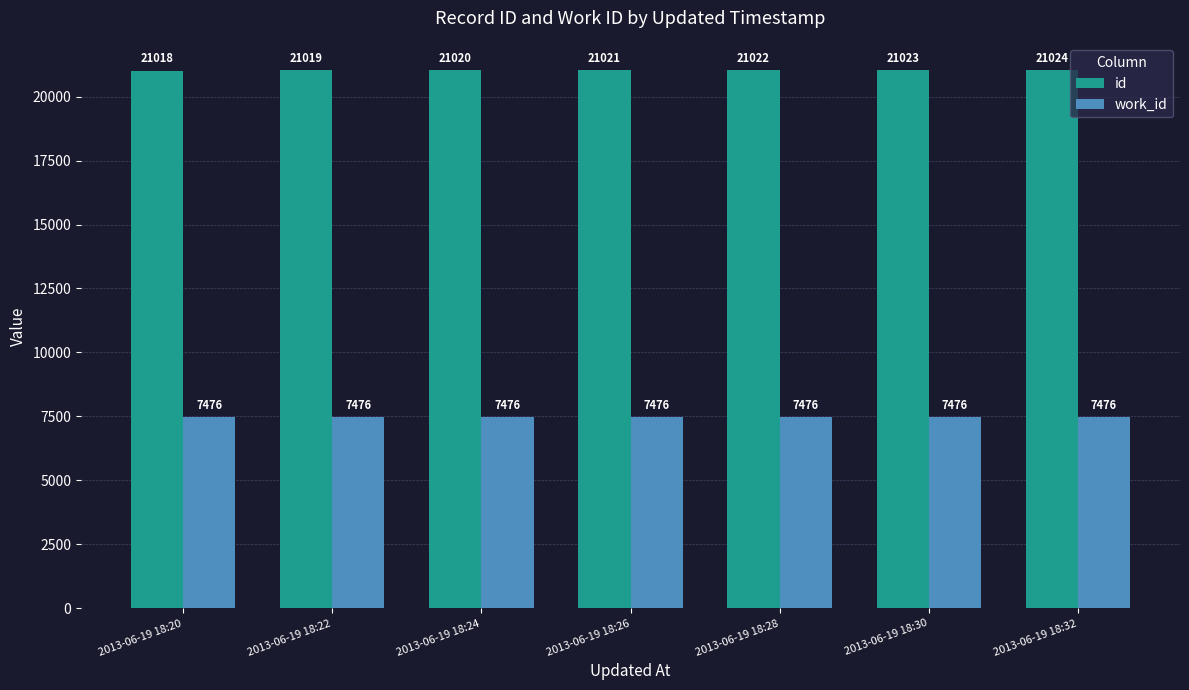

What is the value of the work_id bar at the 5th from the left?

7476